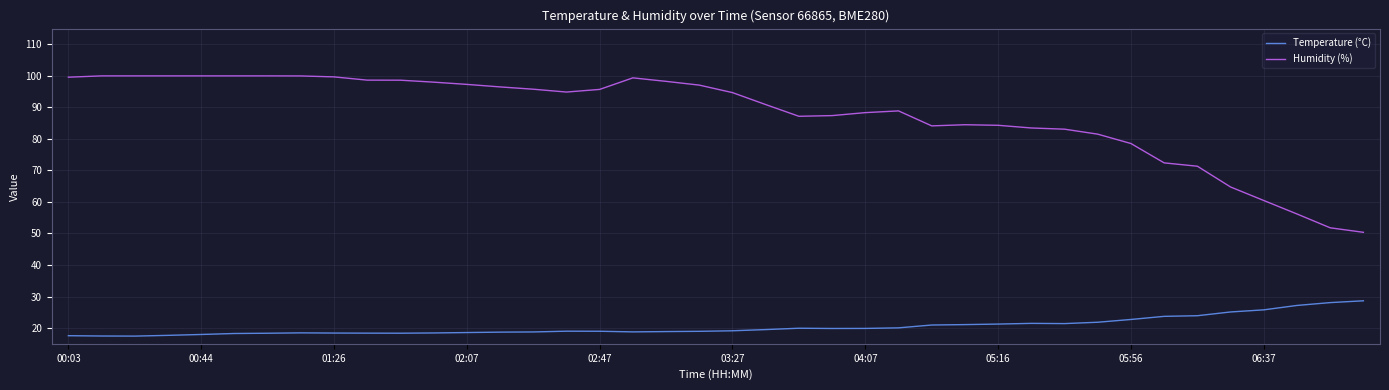

What is the greatest value displayed?

100.0